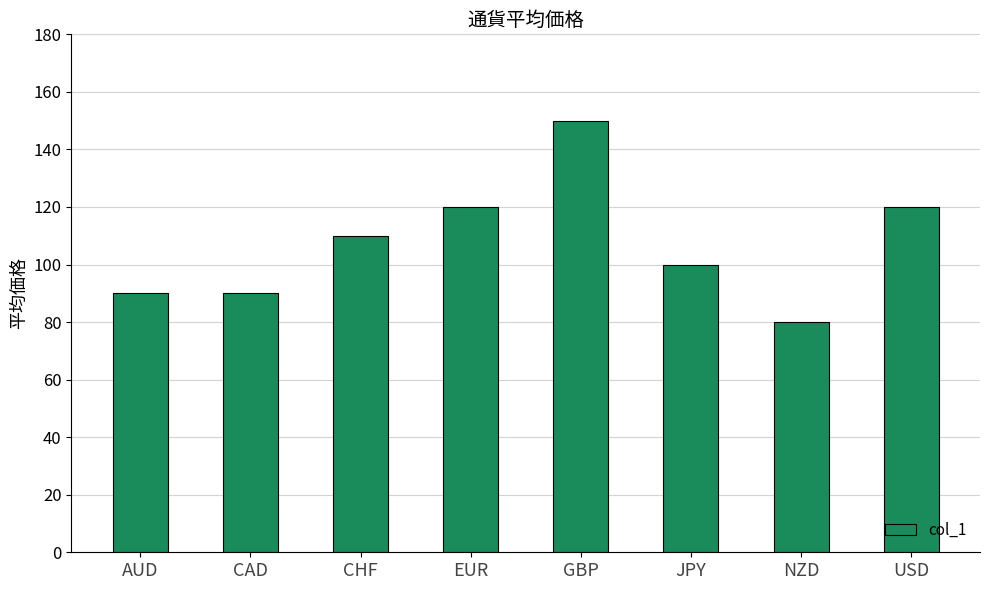

What is the label of the 2nd bar from the left?

CAD